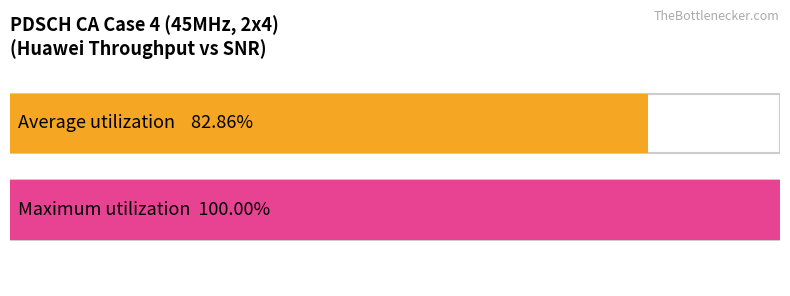

How many distinct data groups are displayed?

1